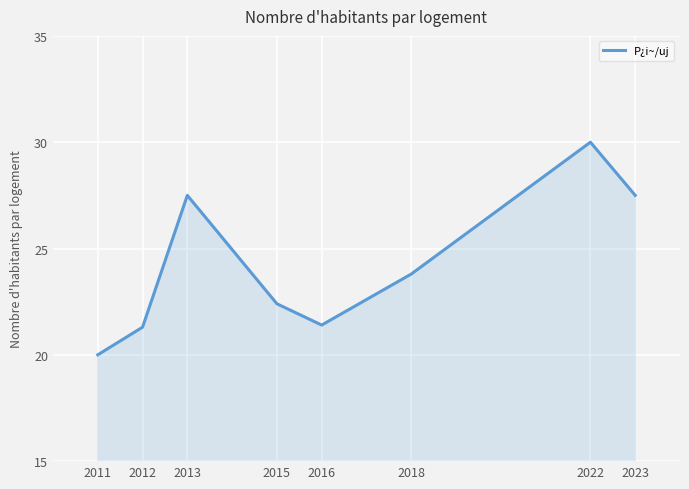

Reading right to left, transcribe all the data shown in this chart.

27.5	30.0	23.8	21.4	22.4	27.5	21.3	20.0